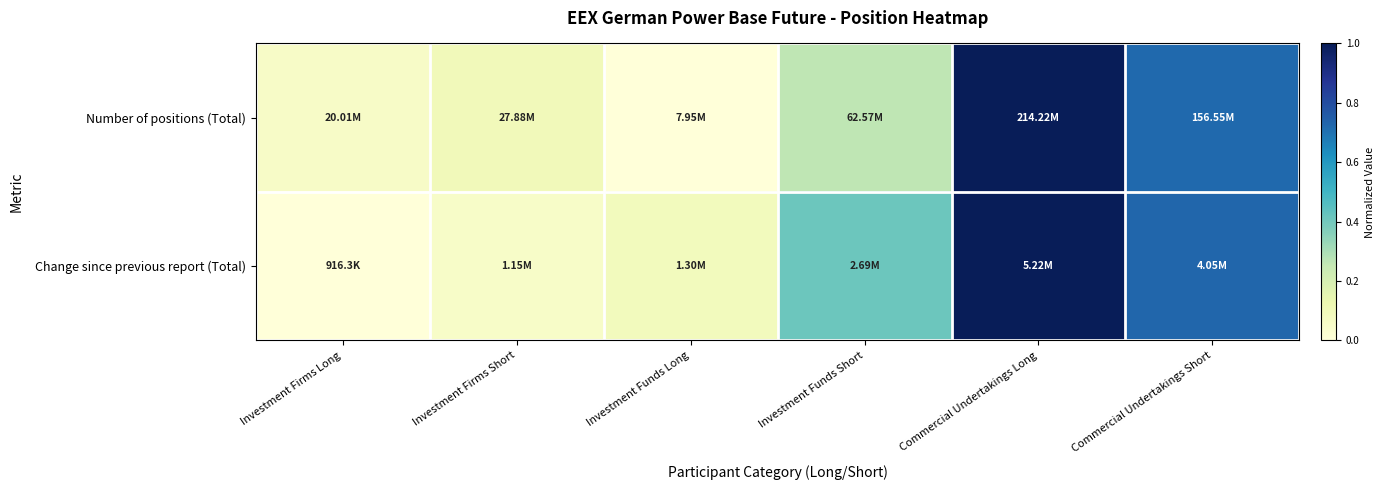

Reading left to right, transcribe all the data shown in this chart.

Number of positions (Total): Investment Firms Long=0.1	Investment Firms Short=0.1	Investment Funds Long=0.0	Investment Funds Short=0.3	Commercial Undertakings Long=1.0	Commercial Undertakings Short=0.7
Change since previous report (Total): Investment Firms Long=0.0	Investment Firms Short=0.1	Investment Funds Long=0.1	Investment Funds Short=0.4	Commercial Undertakings Long=1.0	Commercial Undertakings Short=0.7